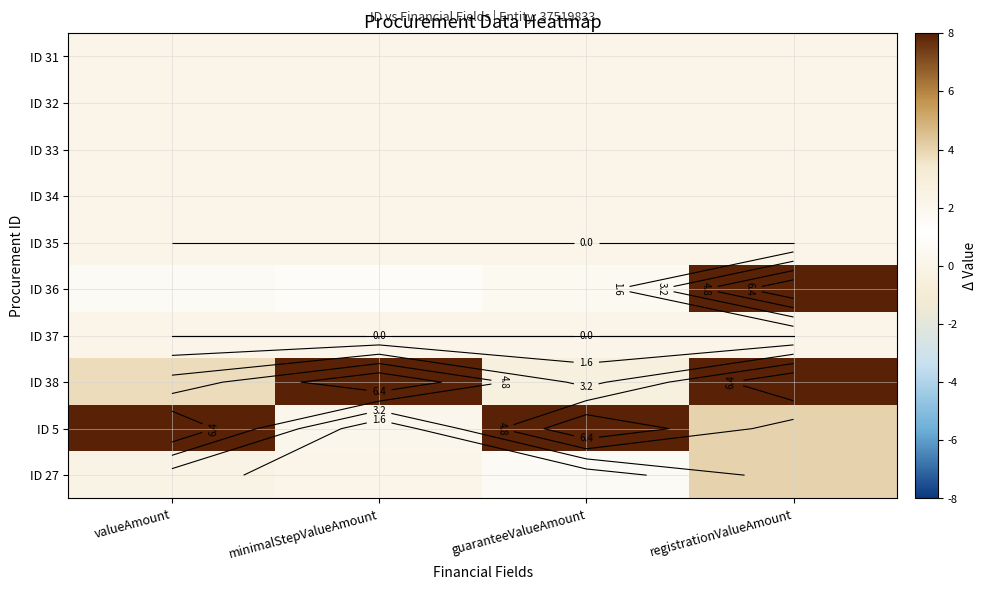

At which label is ID 38 closest to 5?

valueAmount